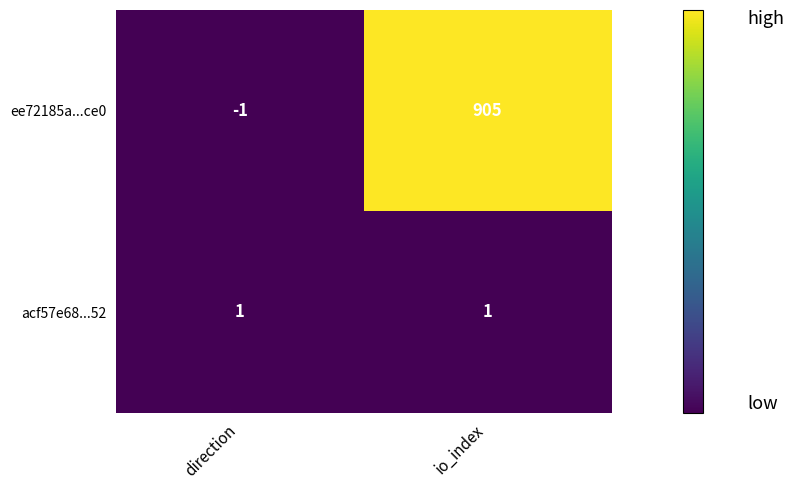

The value of ee72185a...ce0 at direction is -2. True or false?

False